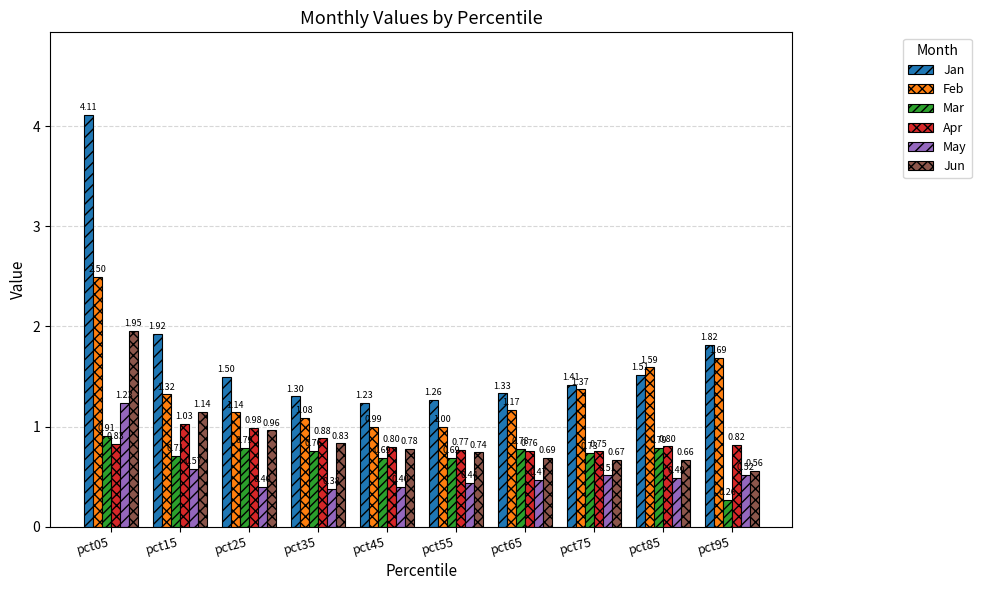

Which series has the largest total across all categories?

Jan